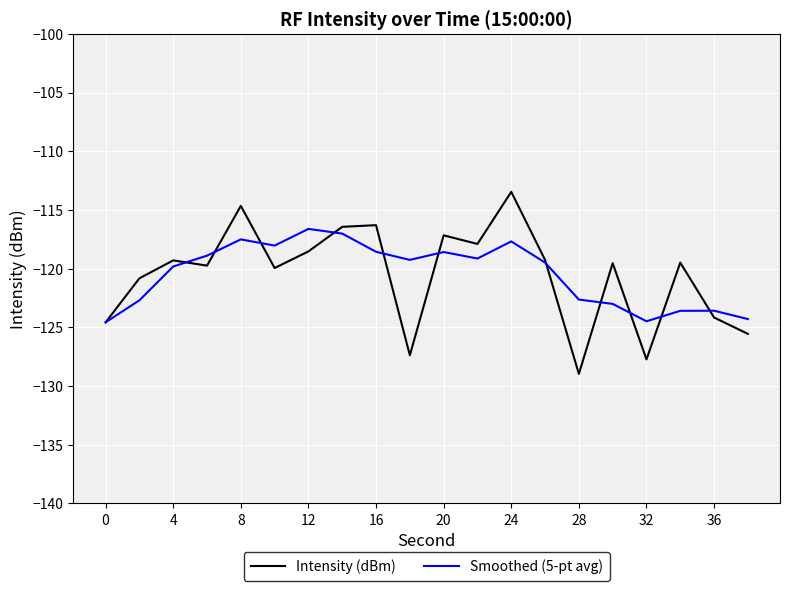

What is the average value of the Intensity (dBm) series?

-120.5